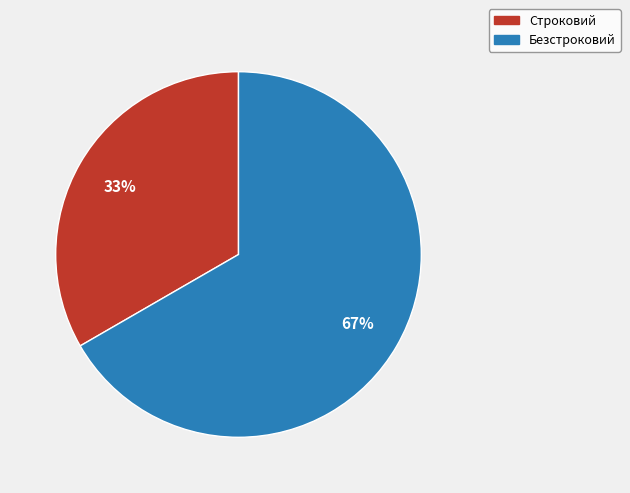

The Строковий slice represents 33% of the pie. True or false?

True